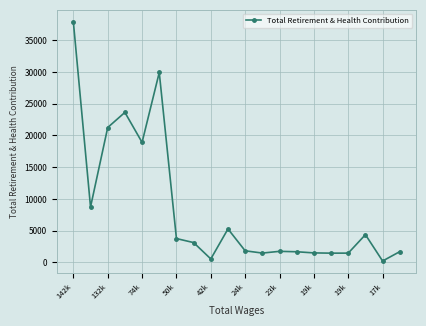

How many lines are shown in the chart?

1